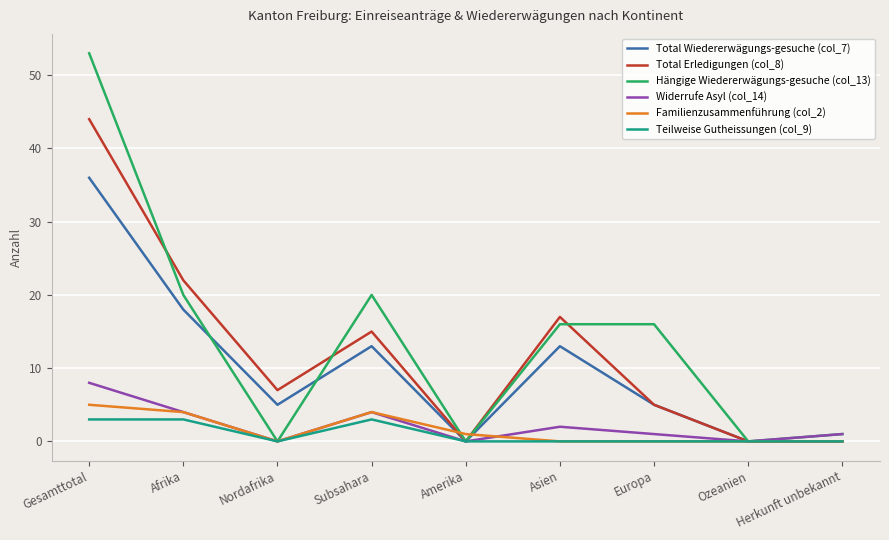

What is the sum of the Teilweise Gutheissungen (col_9) values at Nordafrika and Subsahara?

3